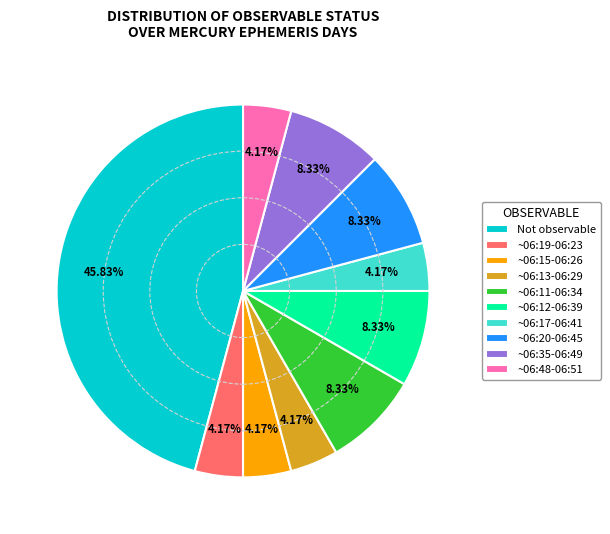

What is the ratio of the value at ~06:48-06:51 to the value at ~06:35-06:49?

0.5